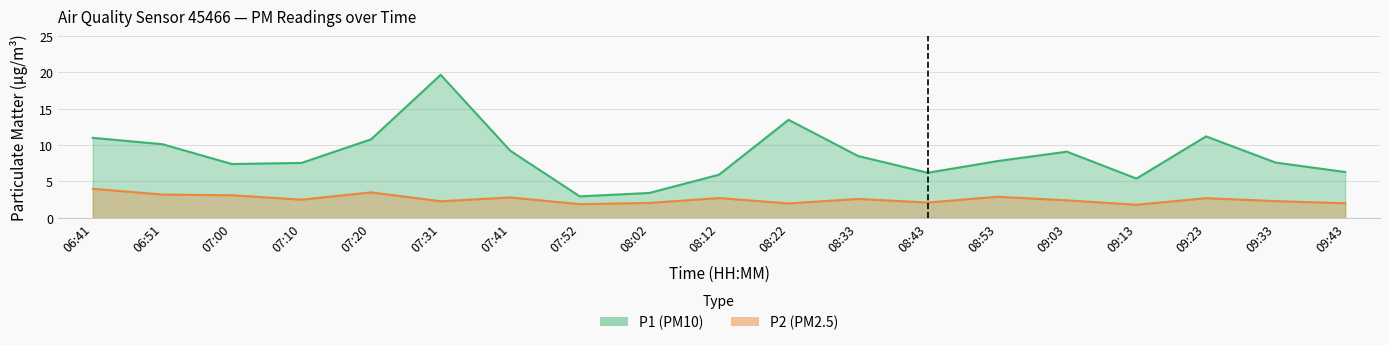

The P1 series shows 2.9 at 08:43. True or false?

False